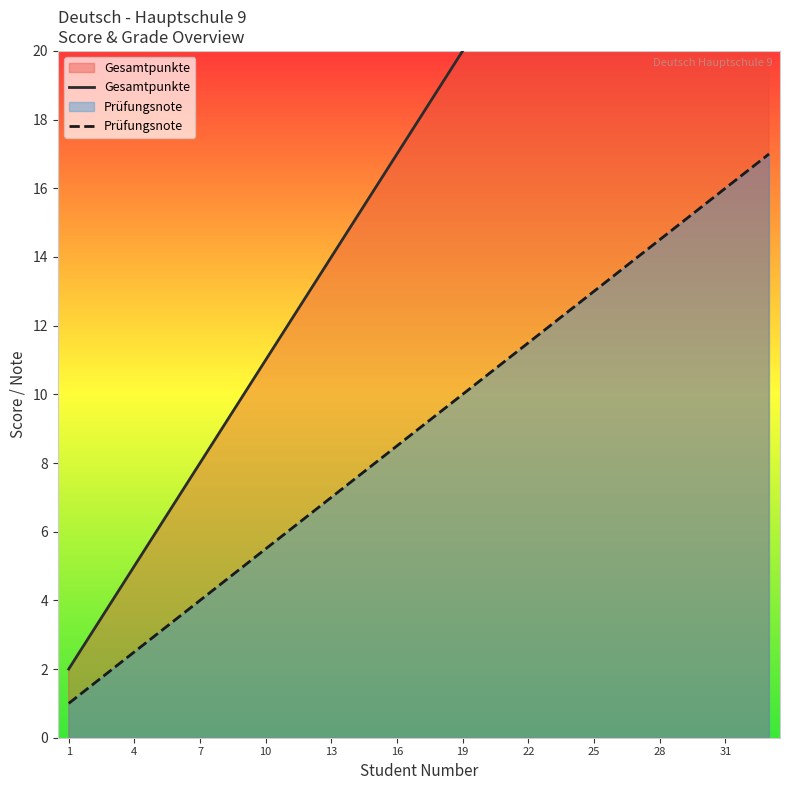

Reading right to left, what are all the values shown in this chart?

Gesamtpunkte: 34.0	33.0	32.0	31.0	30.0	29.0	28.0	27.0	26.0	25.0	24.0	23.0	22.0	21.0	20.0	19.0	18.0	17.0	16.0	15.0	14.0	13.0	12.0	11.0	10.0	9.0	8.0	7.0	6.0	5.0	4.0	3.0	2.0
Prüfungsnote: 17.0	16.5	16.0	15.5	15.0	14.5	14.0	13.5	13.0	12.5	12.0	11.5	11.0	10.5	10.0	9.5	9.0	8.5	8.0	7.5	7.0	6.5	6.0	5.5	5.0	4.5	4.0	3.5	3.0	2.5	2.0	1.5	1.0